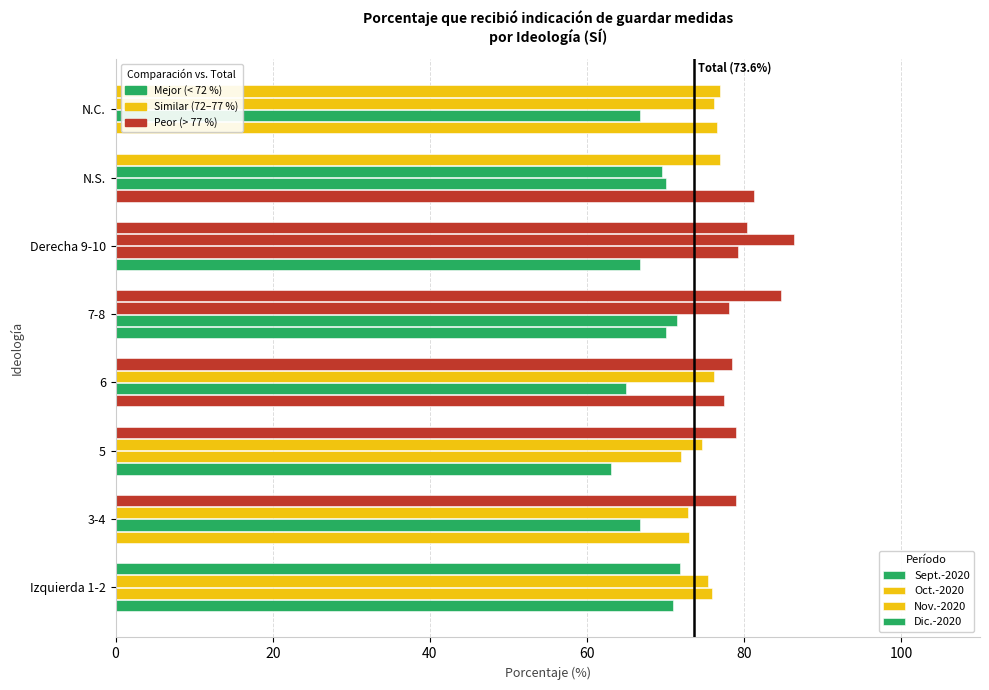

How many categories are shown in the chart?

8